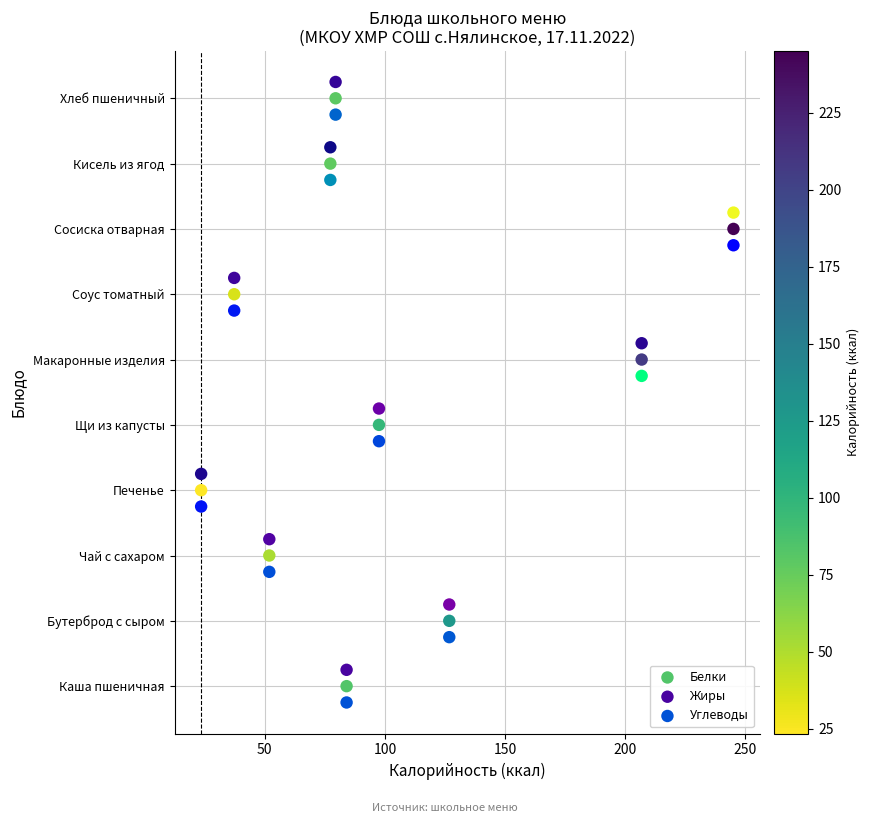

Which series contains the highest Y value?

Жиры